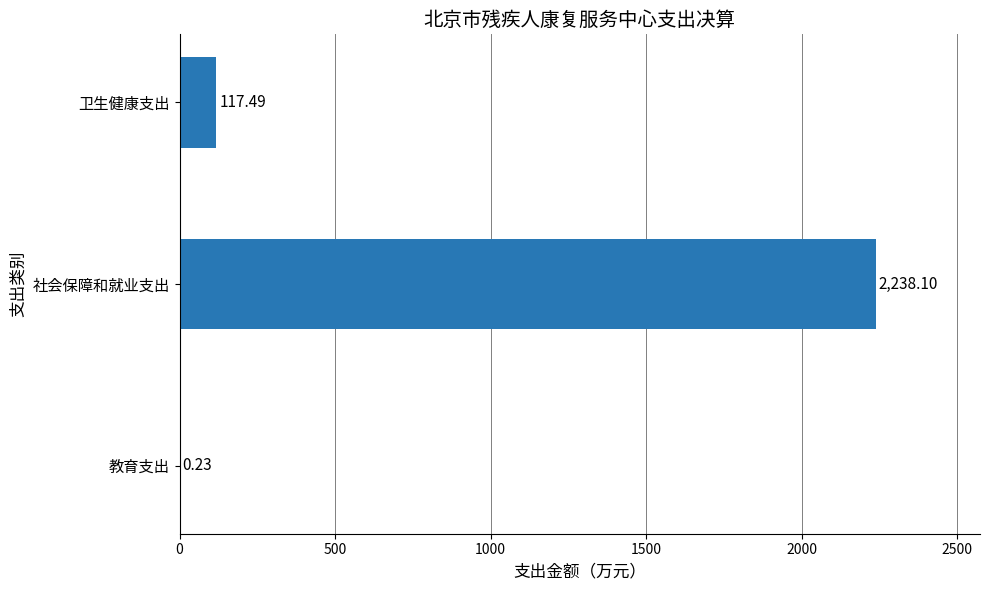

Where is the data nearest to the value 1119?

卫生健康支出